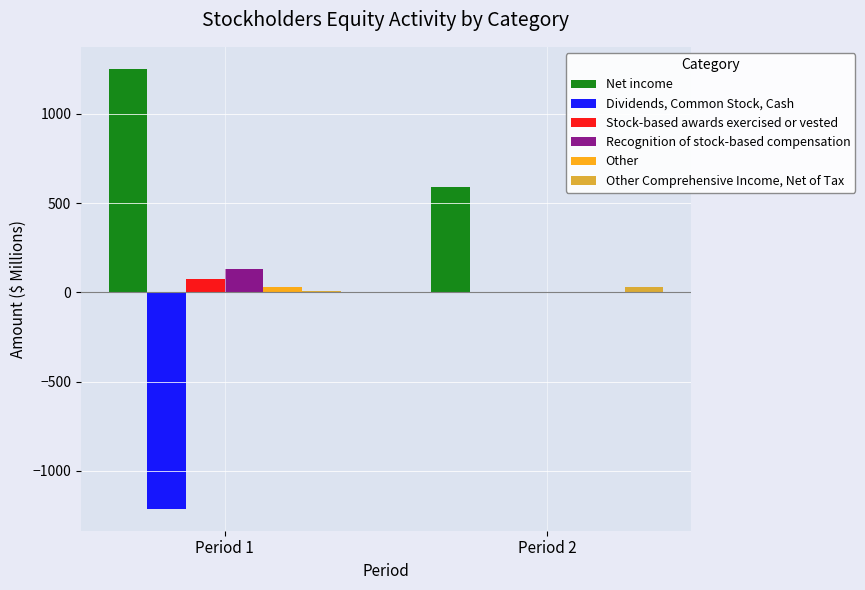

How many groups of bars are there?

2